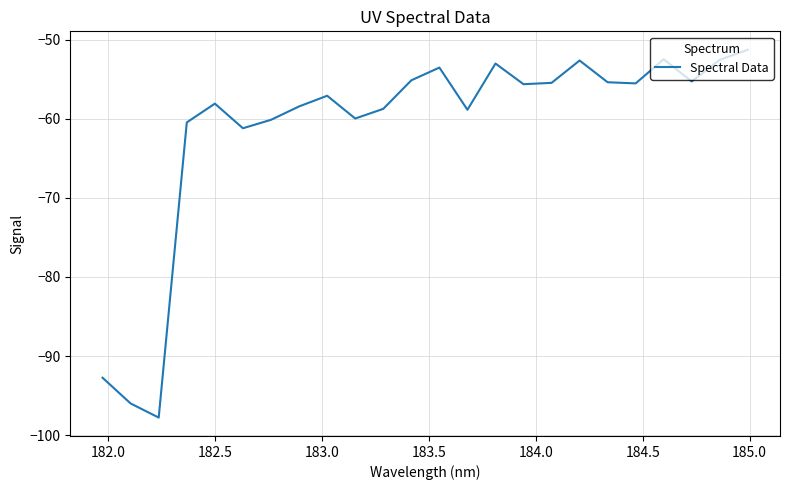

What is the minimum value shown in the chart?

-97.8